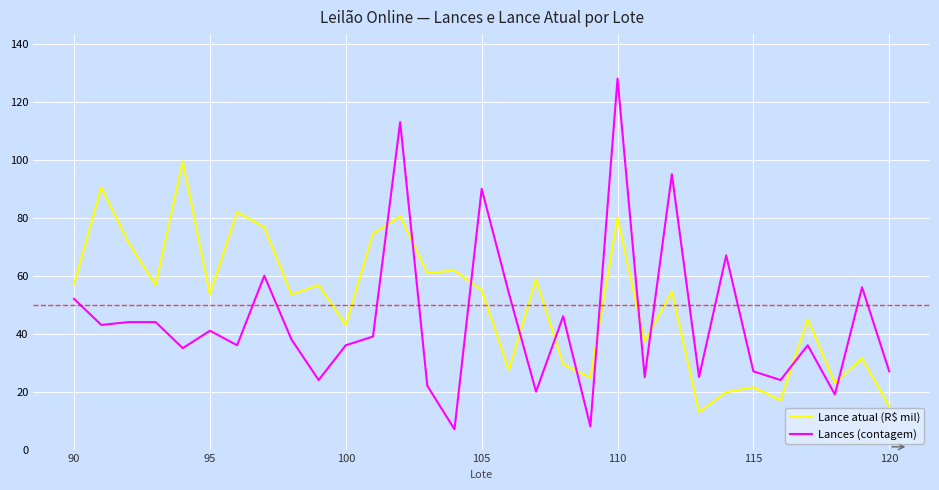

What is the smallest value displayed?

7.0